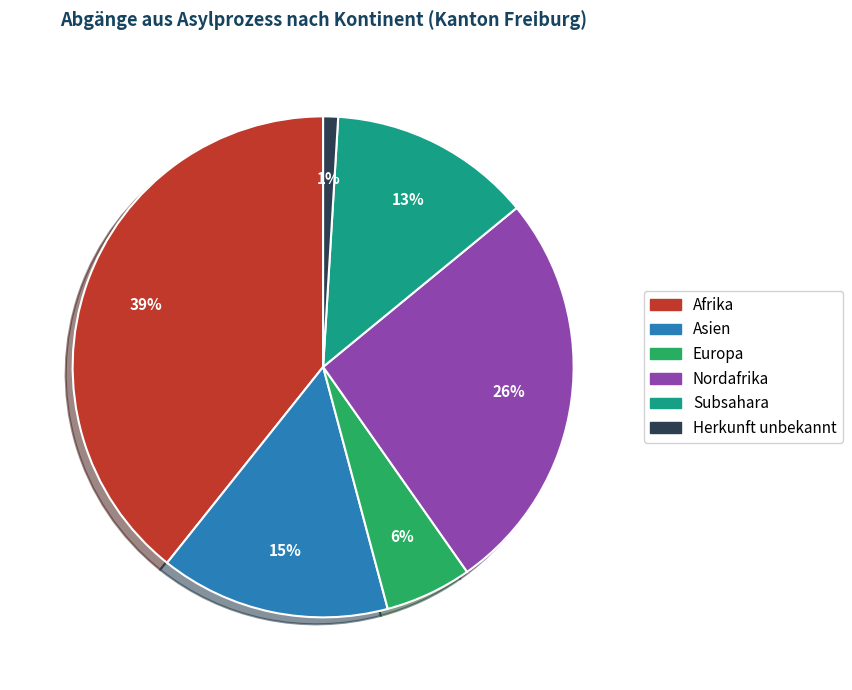

Is there a majority slice in this chart?

No